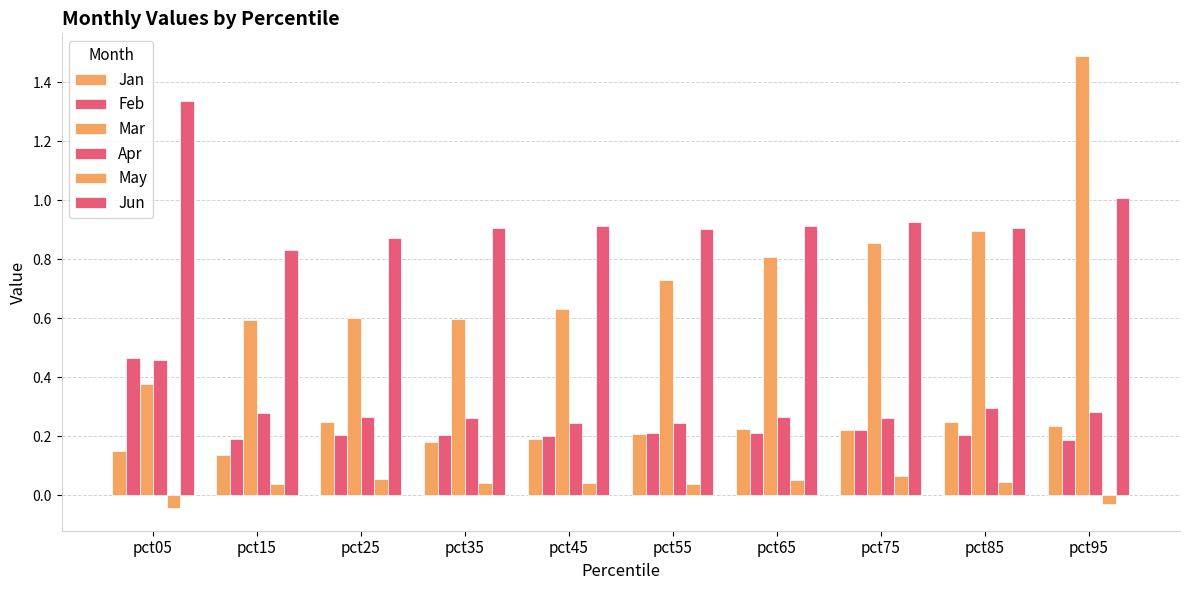

Is the value of Mar at pct05 greater than the value of Apr at pct75?

Yes